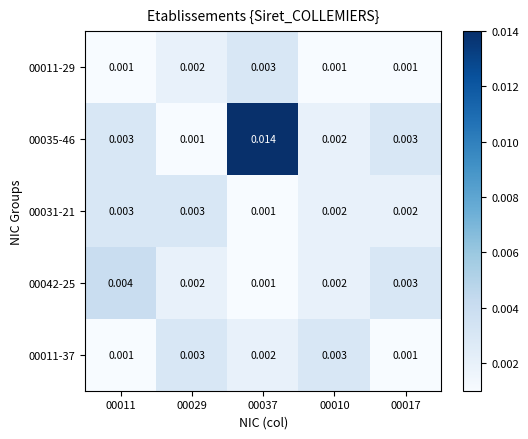

Is the value of 00035-46 at 00010 greater than the value of 00042-25 at 00011?

No